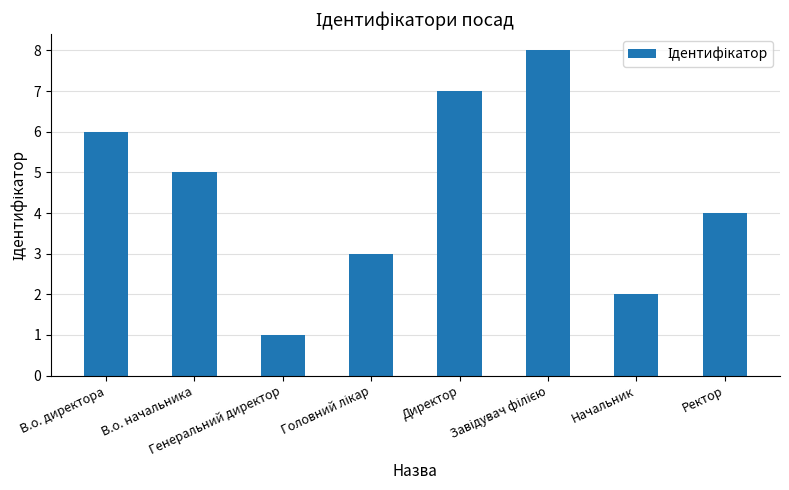

What is the difference between the second highest and second lowest values?

5